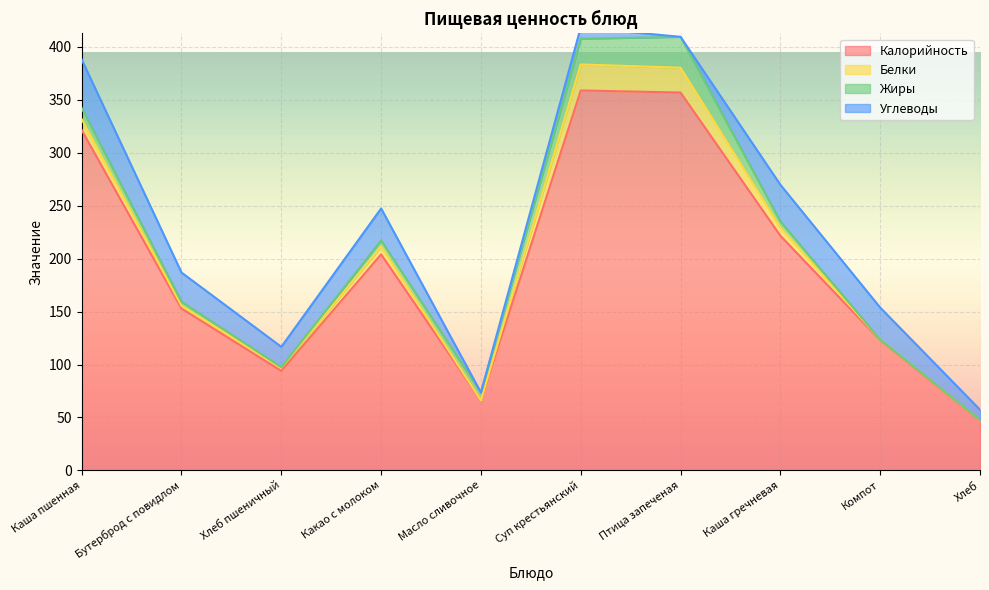

Which series changed the most between Масло сливочное and Хлеб?

Калорийность